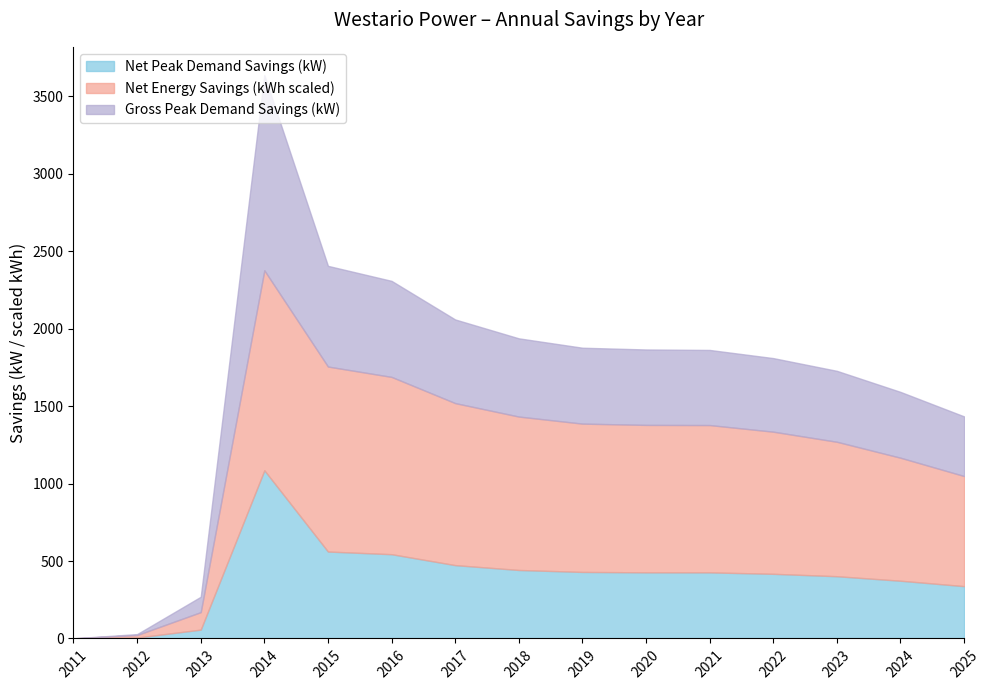

True or false: Net Peak Demand Savings (kW) has a value of 372.7 at 2024.

True